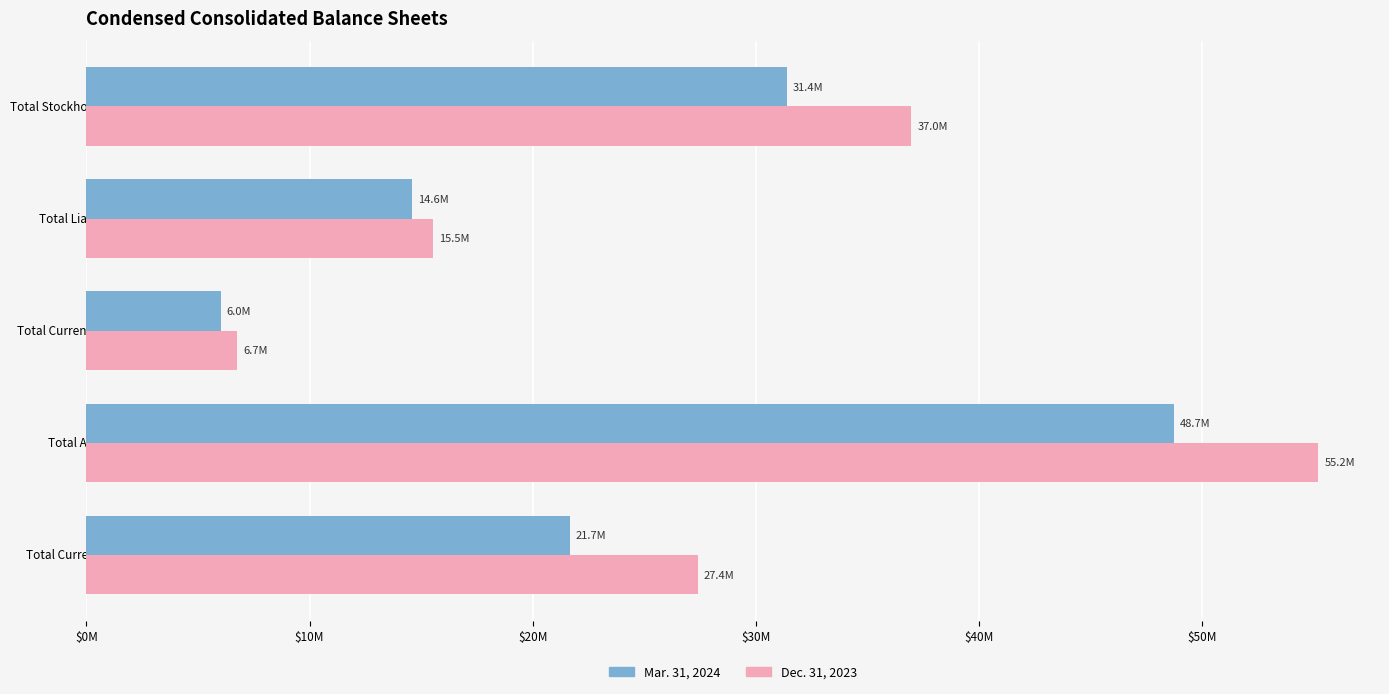

Which series has the largest total across all categories?

Dec. 31, 2023